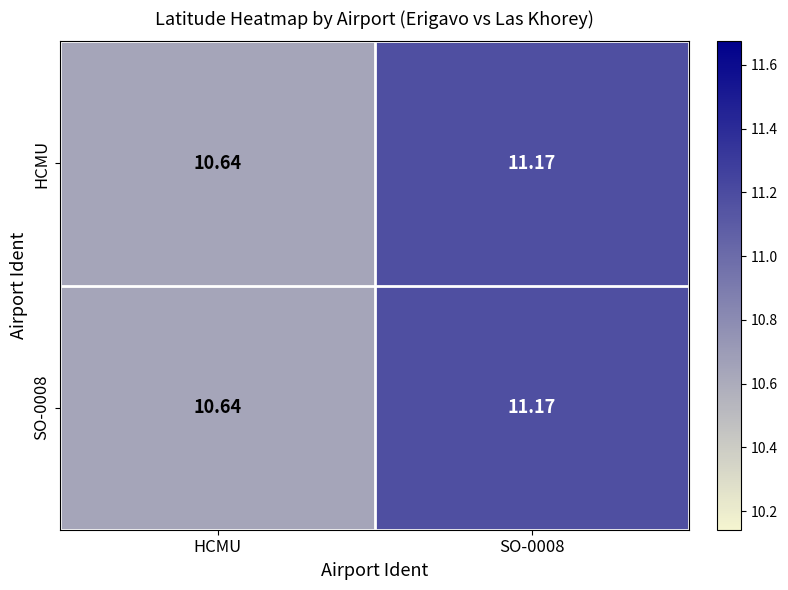

Where is HCMU nearest to the value 10?

HCMU